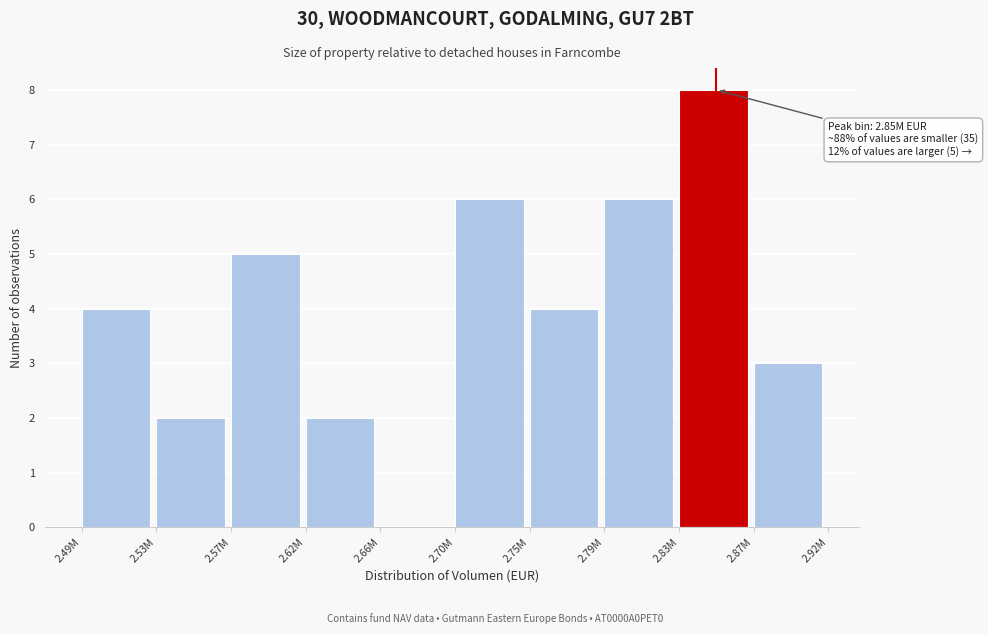

Reading left to right, transcribe all the data shown in this chart.

2.49M=4	2.53M=2	2.57M=5	2.62M=2	2.66M=0	2.70M=6	2.75M=4	2.79M=6	2.83M=8	2.87M=3